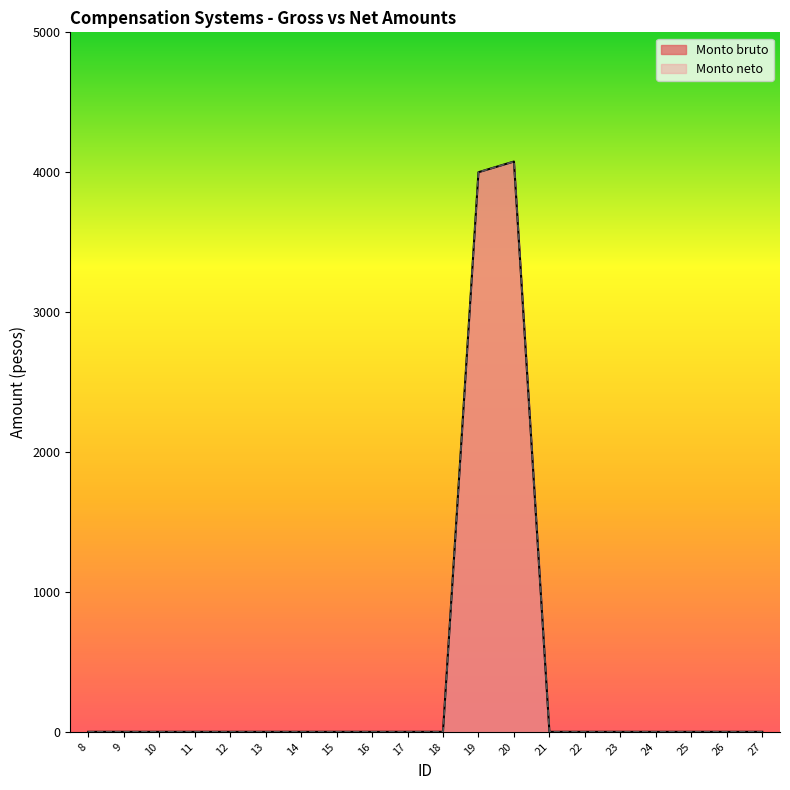

Rank the series at 13 from highest to lowest value.

Monto bruto, Monto neto